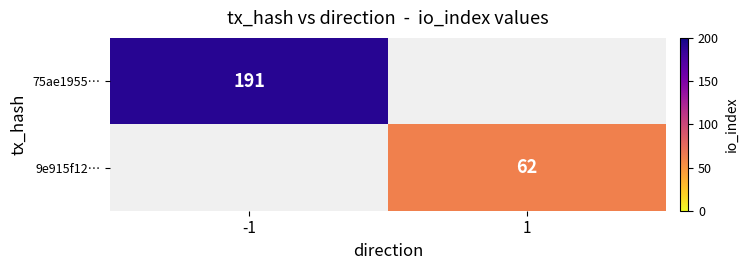

True or false: 9e915f12… has a value of 102.6 at 1.

False